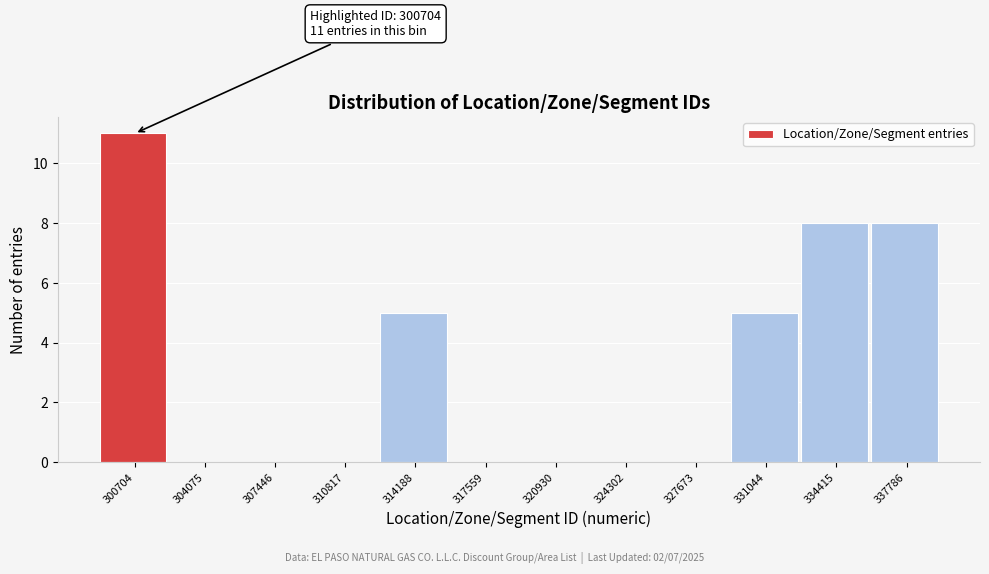

Reading right to left, what are all the values shown in this chart?

337786=8	334415=8	331044=5	327673=0	324302=0	320930=0	317559=0	314188=5	310817=0	307446=0	304075=0	300704=11